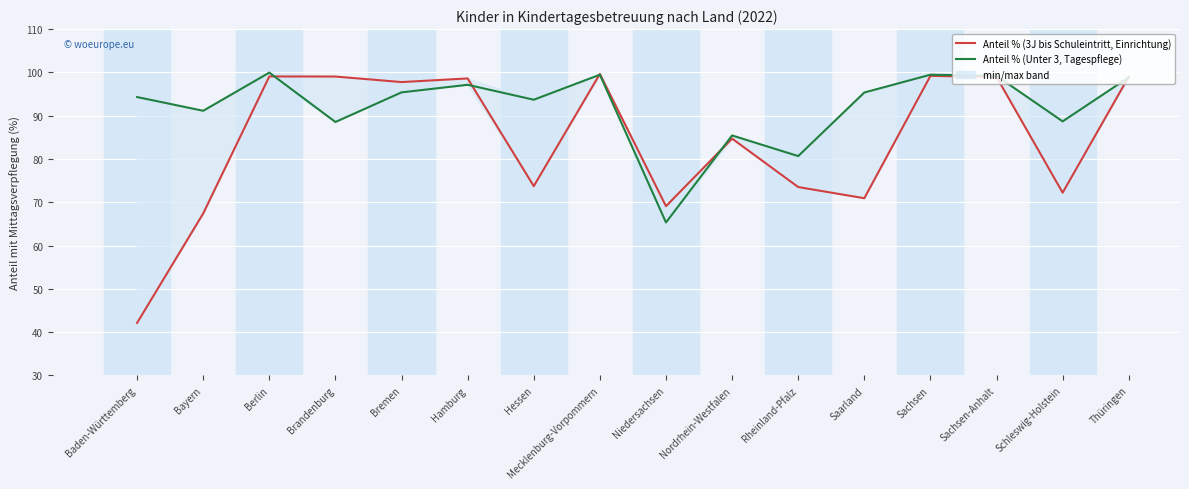

What is the total value across all series at Thüringen?

197.9